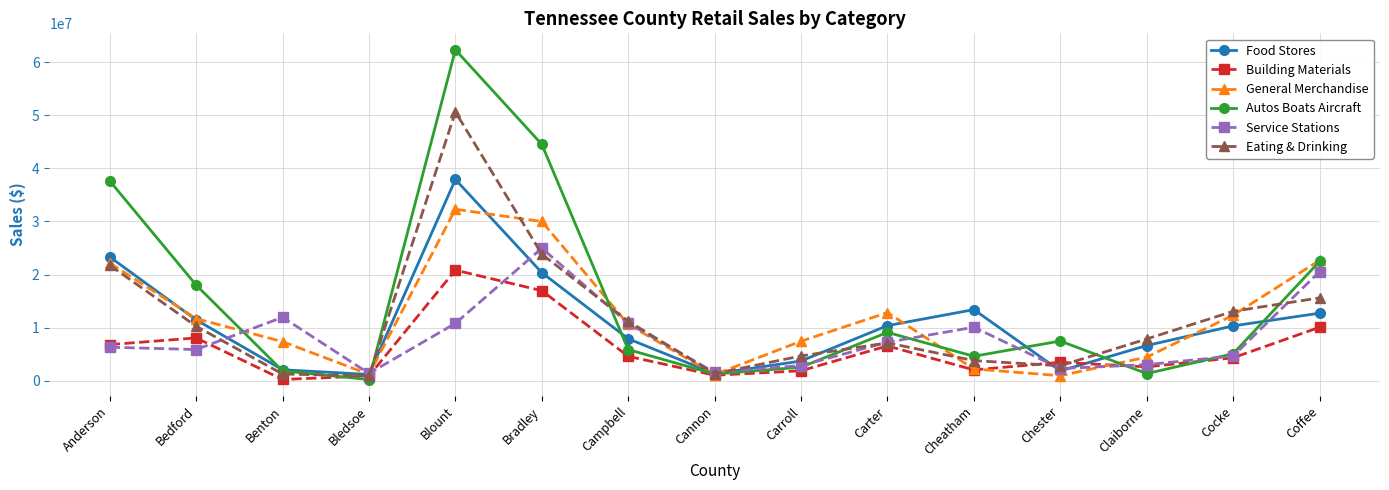

Between which two adjacent categories do Service Stations and Eating & Drinking first intersect?

Bedford and Benton